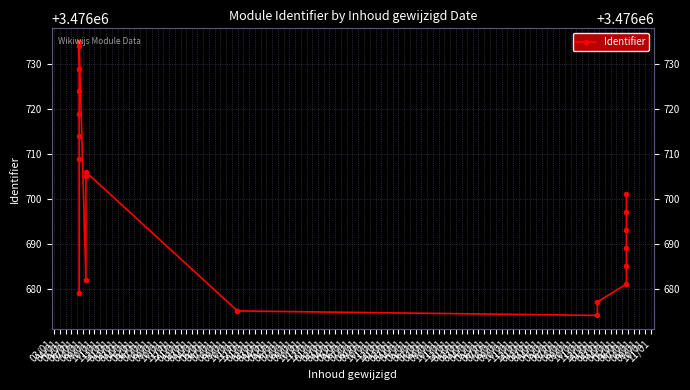

What is the sum of all values?

69534008